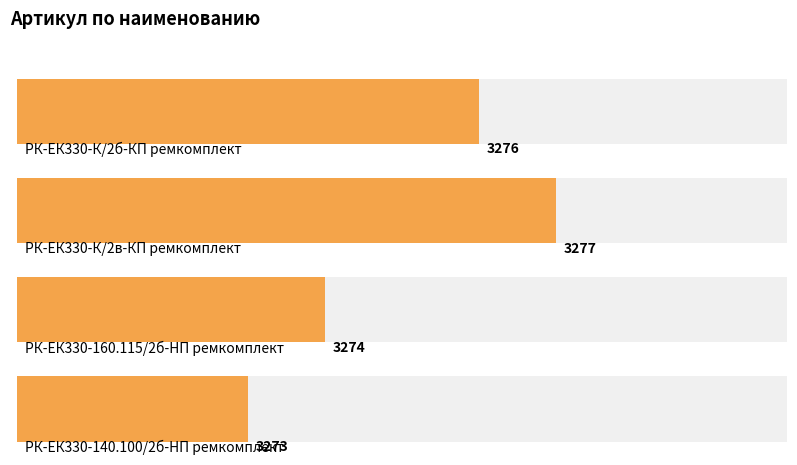

What is the minimum value shown in the chart?

3273